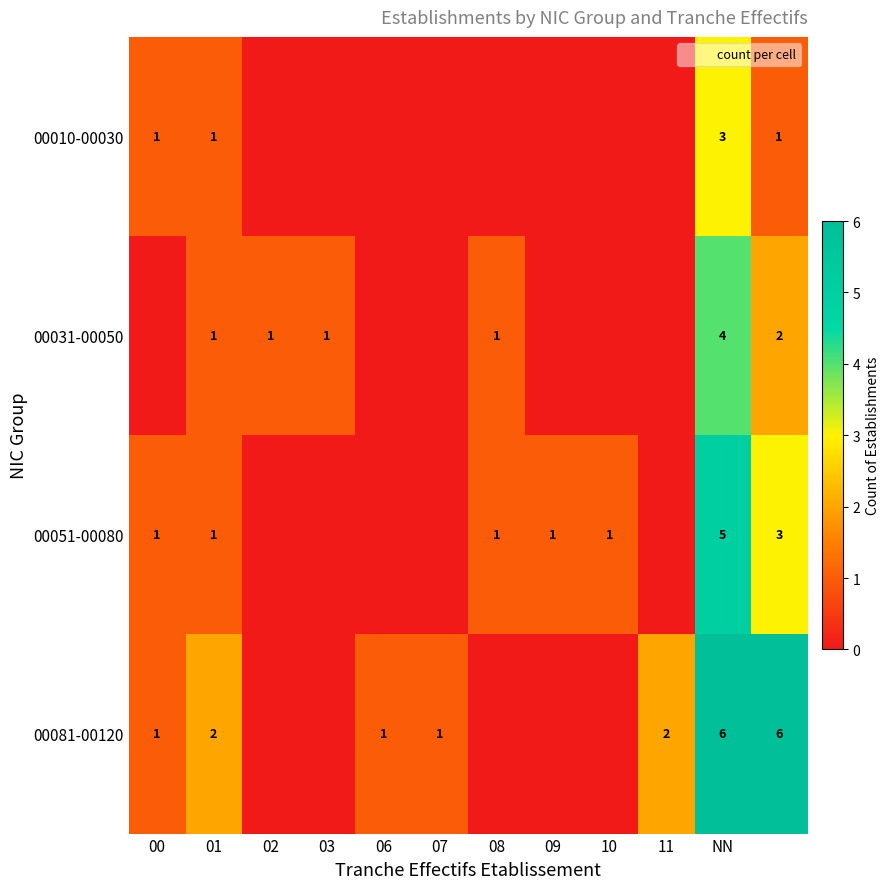

Is it true that 00010-00030 equals 1 at 00?

True